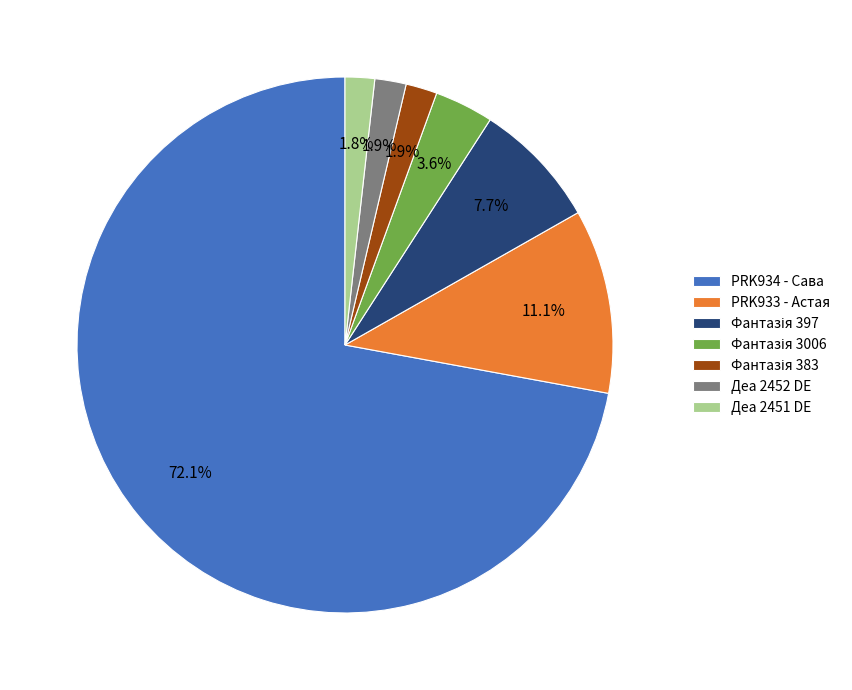

What is the majority slice?

PRK934 - Сава